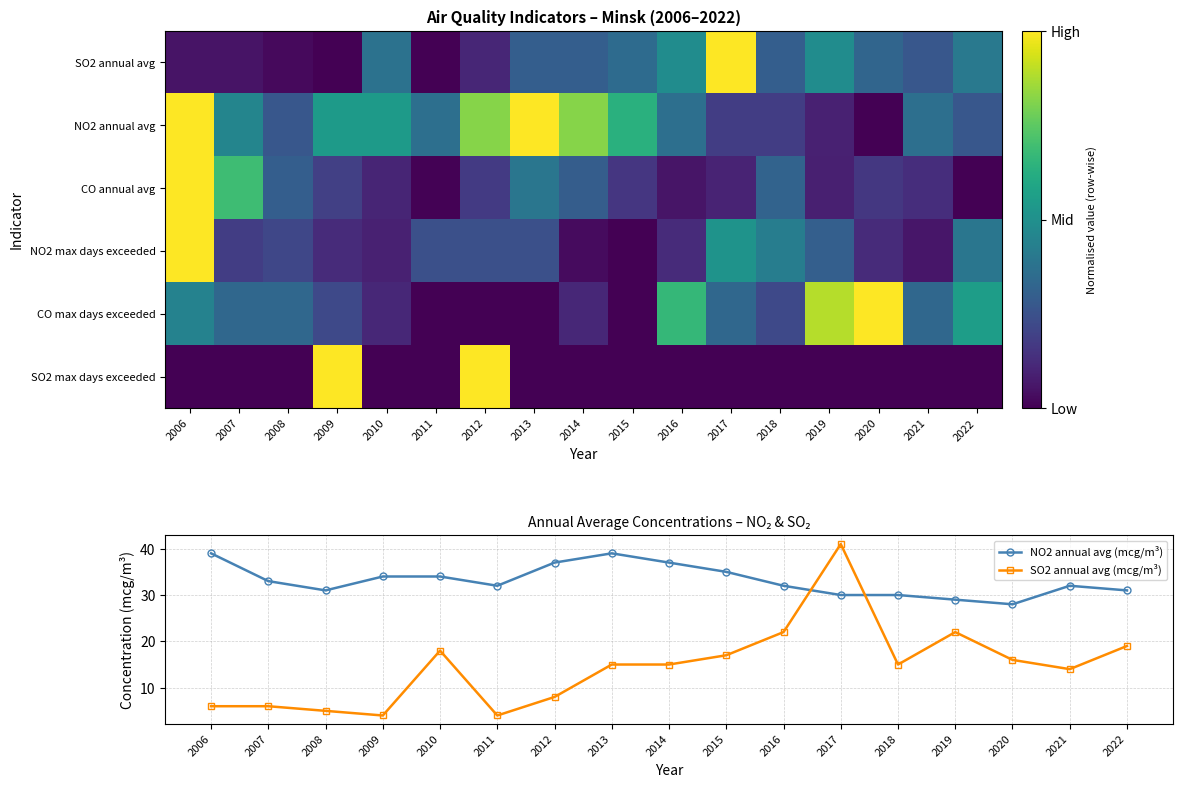

Which series has the largest range (max minus min)?

SO2 annual avg (mcg/m³)